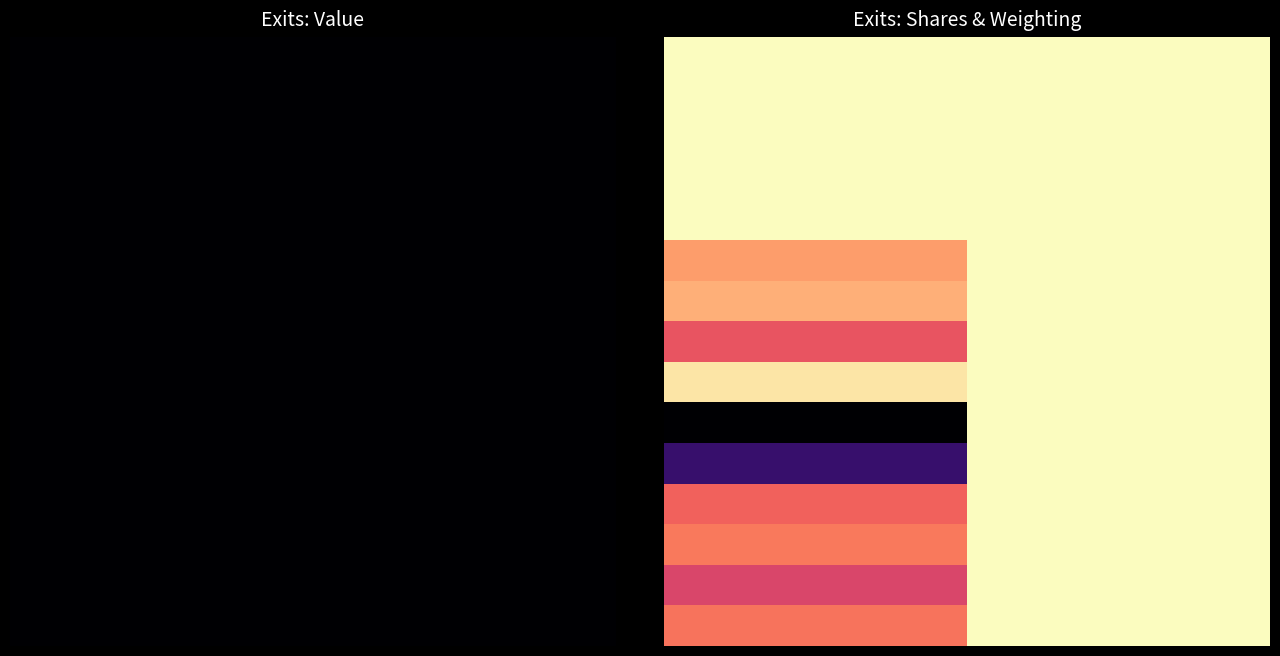

Which has a higher value, 14 or 2?

14